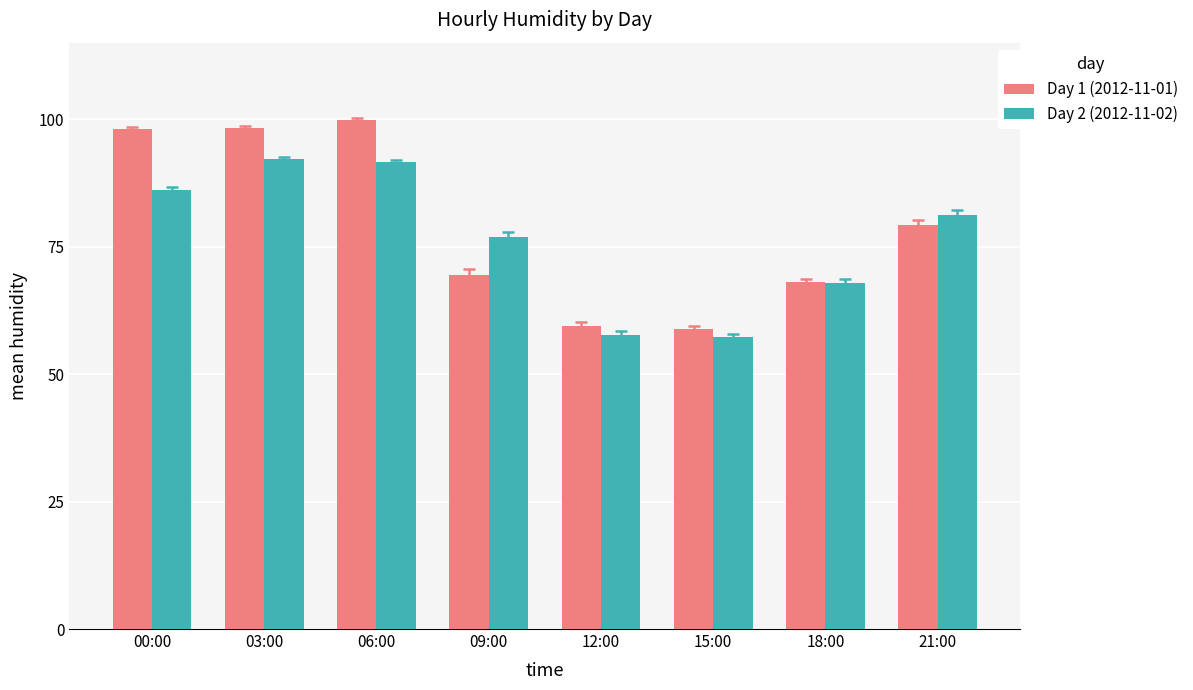

What are all the series names shown in the legend?

Day 1 (2012-11-01), Day 2 (2012-11-02)